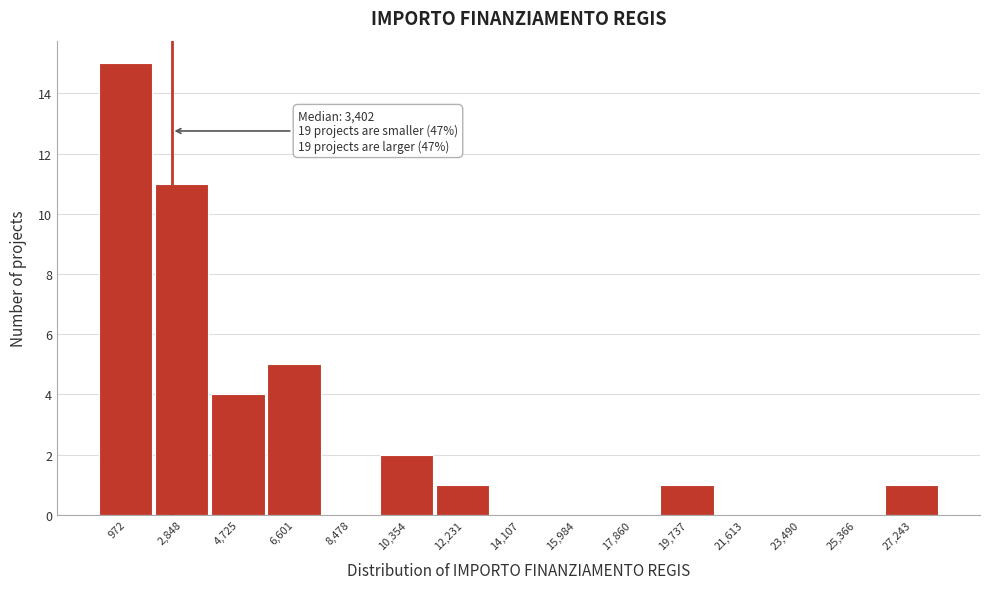

Reading left to right, what are all the values shown in this chart?

972=15	2,848=11	4,725=4	6,601=5	8,478=0	10,354=2	12,231=1	14,107=0	15,984=0	17,860=0	19,737=1	21,613=0	23,490=0	25,366=0	27,243=1